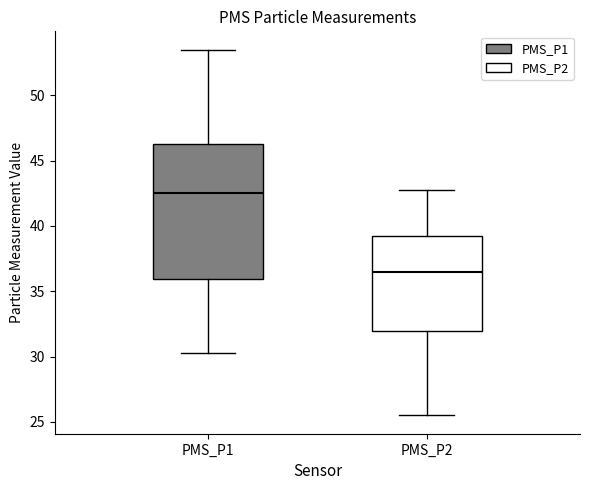

Reading left to right, read every box against the y-axis: the position of its median line, the range the box covers, and the ends of its whiskers. The values are not printed on the chart, so give them approximately, as read against the axis.

PMS_P1: median 42.5, box 36.0 to 46.5, whiskers 30.5 to 53.5
PMS_P2: median 36.5, box 32.0 to 39.5, whiskers 25.5 to 43.0